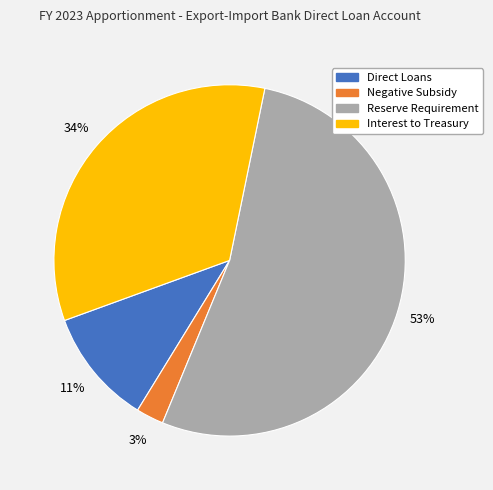

Which slice is the smallest?

Negative Subsidy